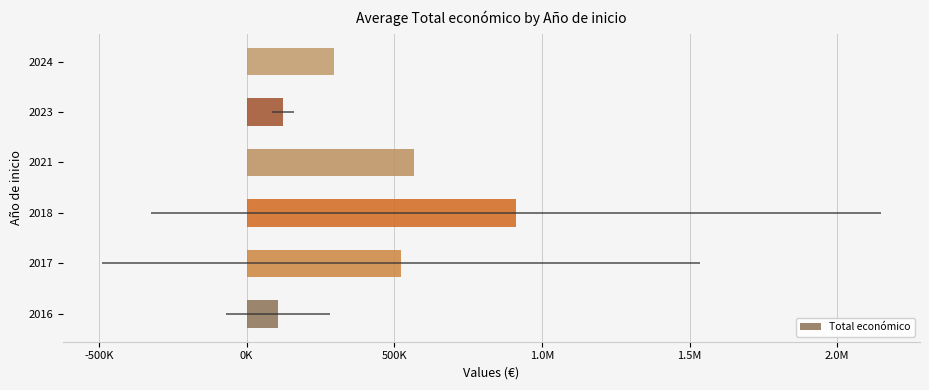

Are the bars horizontal?

Yes